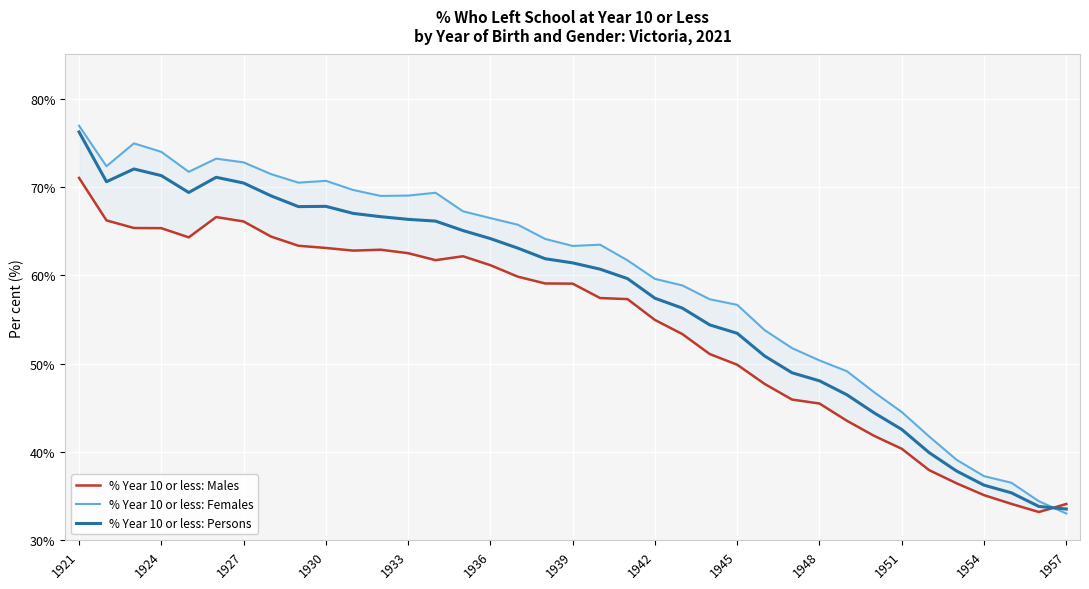

What are all the series names shown in the legend?

% Year 10 or less: Males, % Year 10 or less: Females, % Year 10 or less: Persons